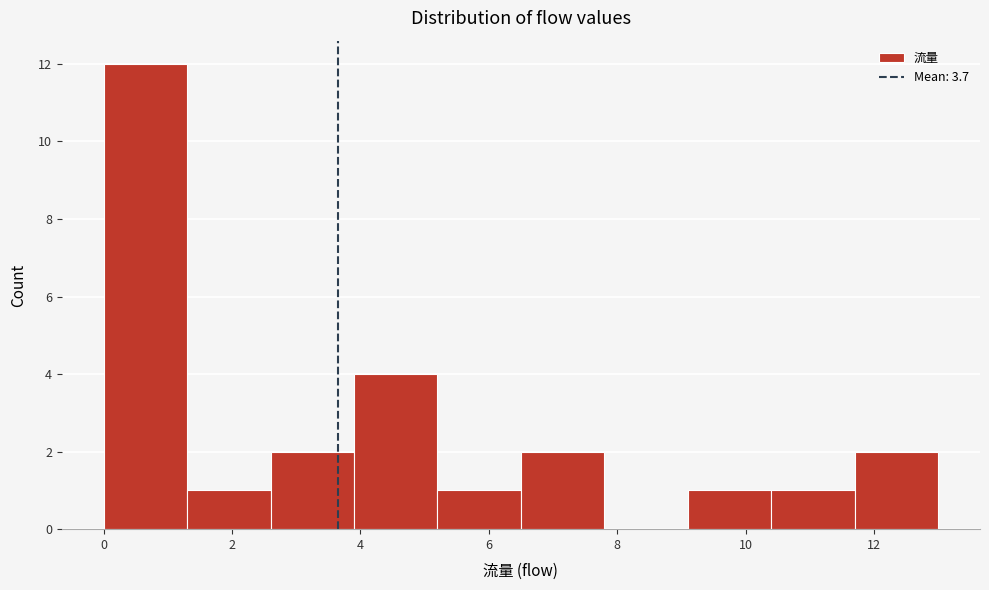

Reading left to right, transcribe this chart: for each bar, give the range it covers on the x-axis and its height. Neither the bar edges nor the heights are printed on the chart, so give them approximately, as read against the axes.

0.0 to 1.3: 12
1.3 to 2.6: 1
2.6 to 3.9: 2
3.9 to 5.2: 4
5.2 to 6.5: 1
6.5 to 7.8: 2
7.8 to 9.1: 0
9.1 to 10.4: 1
10.4 to 11.7: 1
11.7 to 13.0: 2